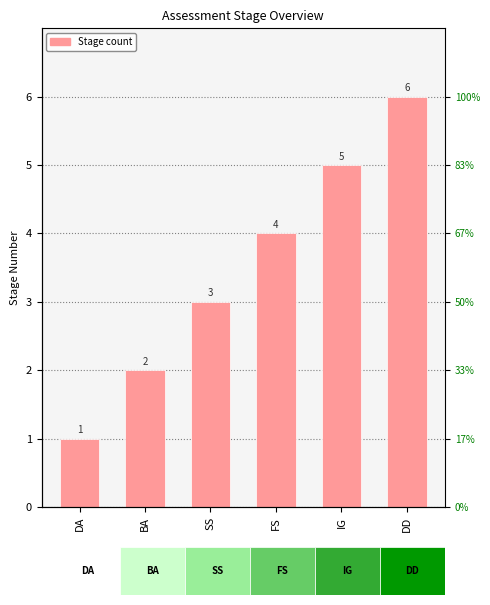

At which label does the data first exceed 4?

IG